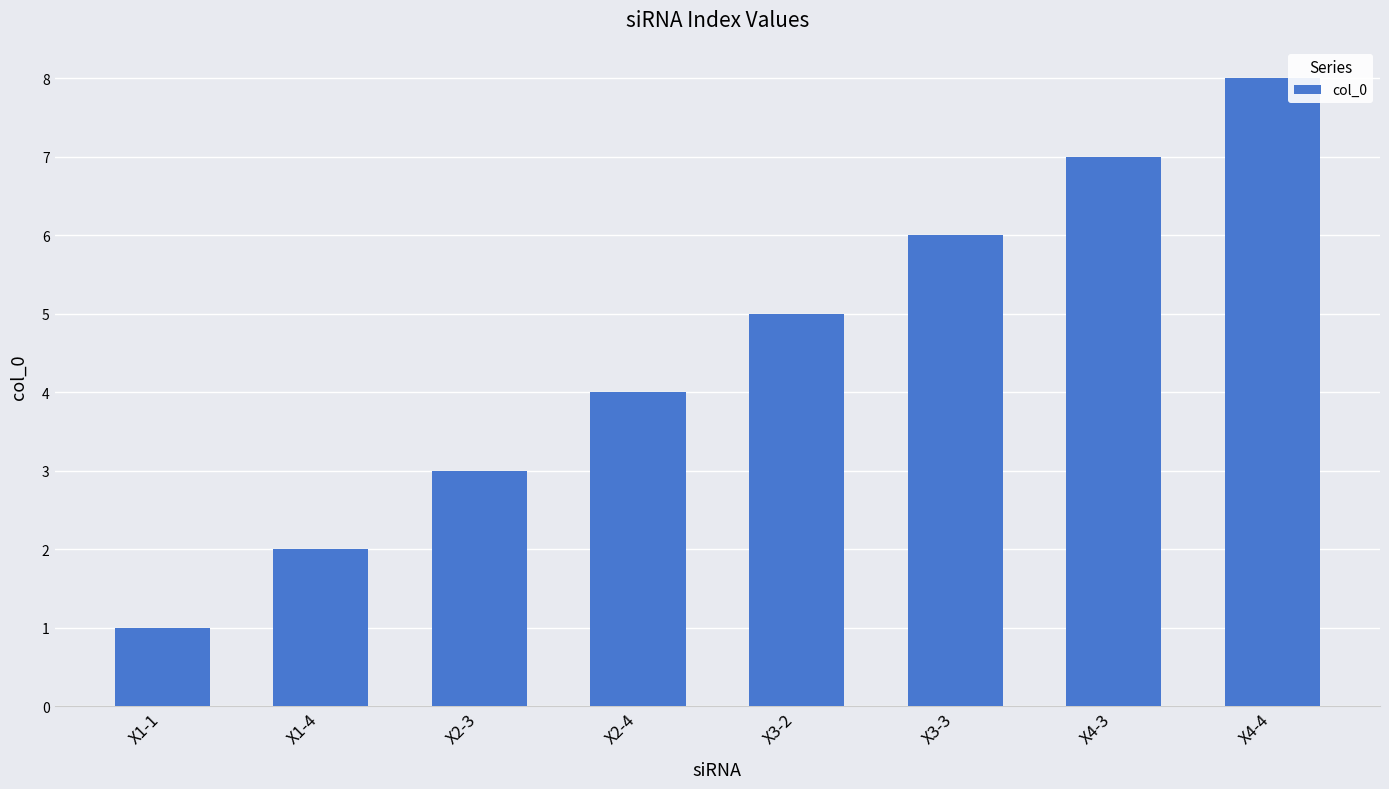

How many values are between 3 and 7?

5